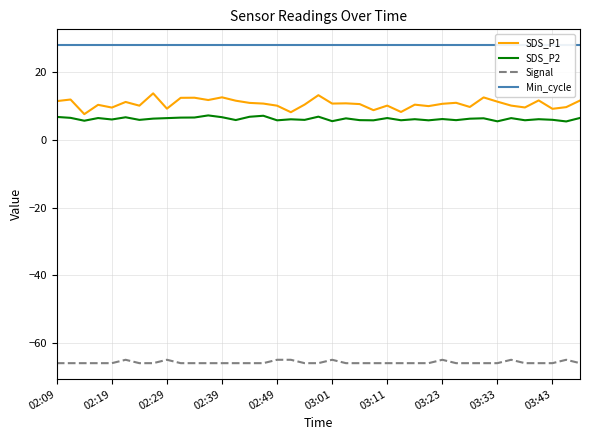

True or false: Signal and SDS_P1 intersect in this chart.

False